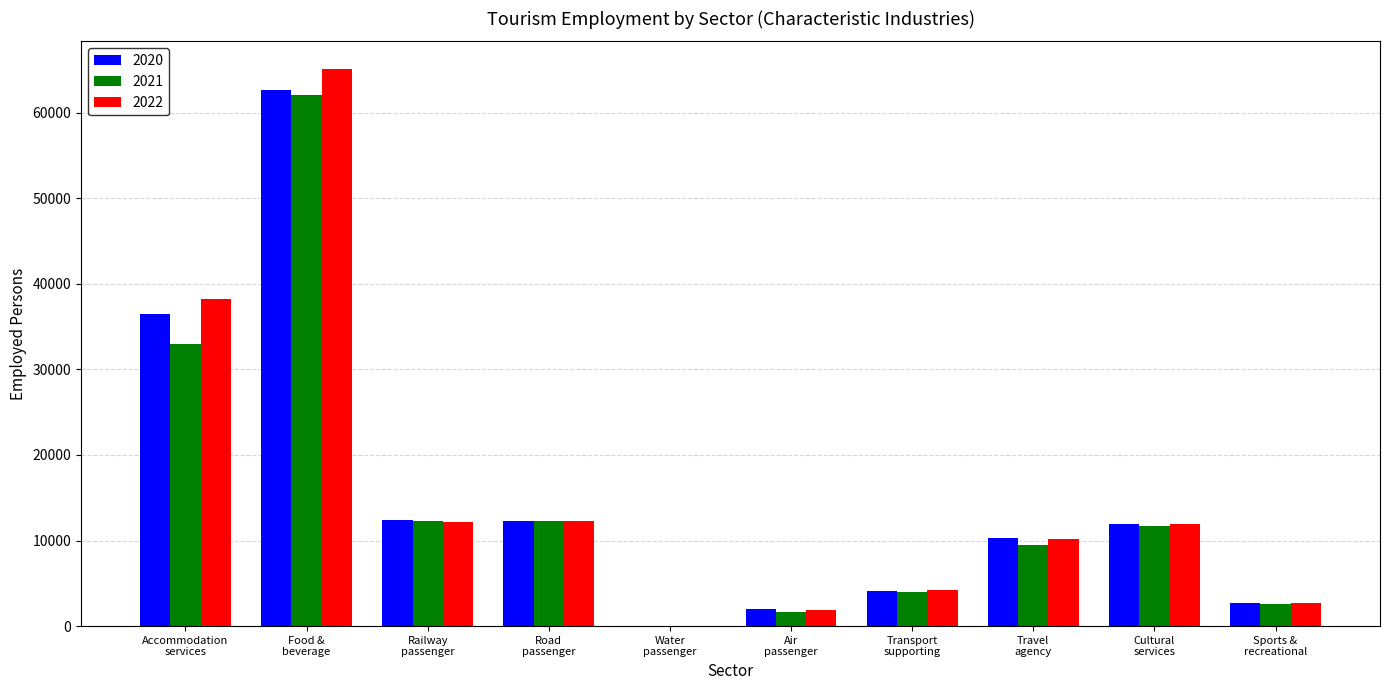

What is the sum of all 2020 values?

154885.5